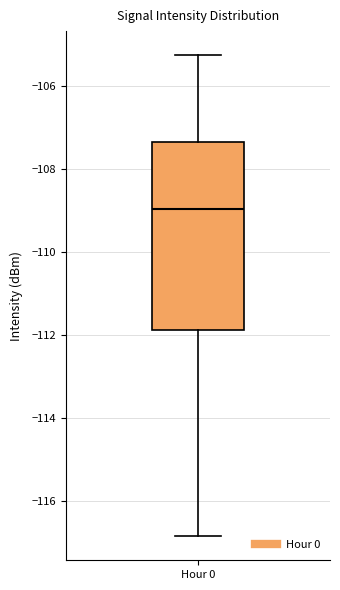

Transcribe this box plot: give where the median line is, the range the box spans, and where the two whiskers end, as read against the y-axis. The values are not printed on the chart, so give them approximately, as read against the axis.

median -109.0, box -111.8 to -107.4, whiskers -116.8 to -105.2